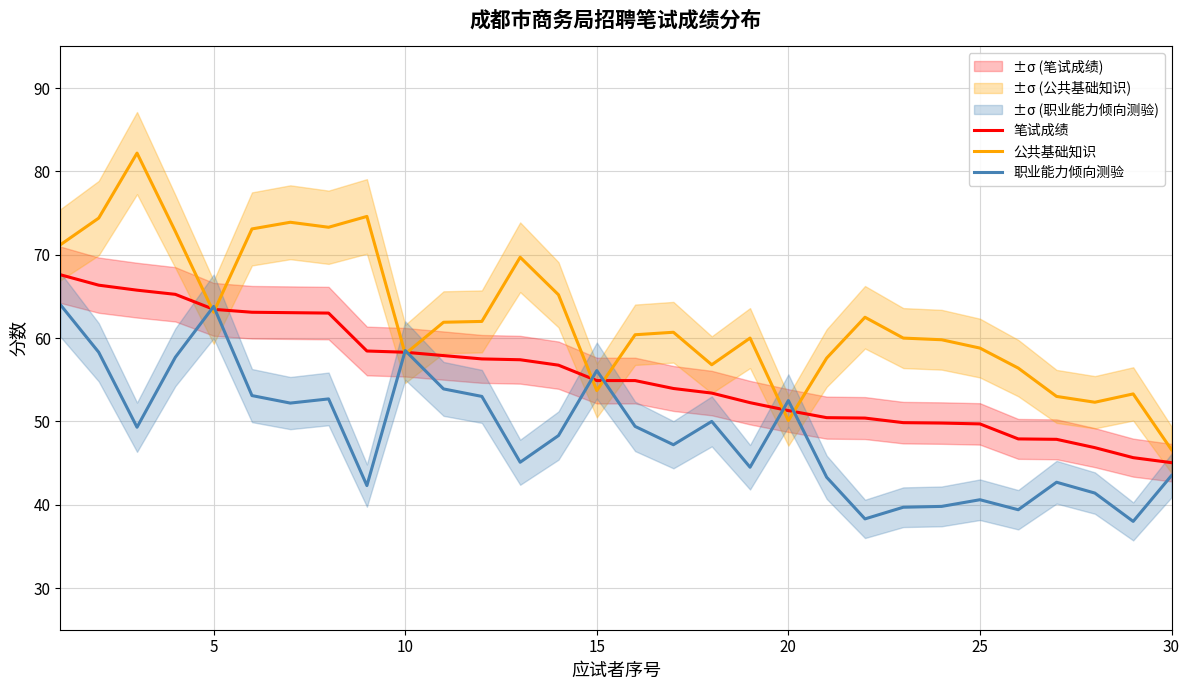

Does the chart display data point markers on the line(s)?

No